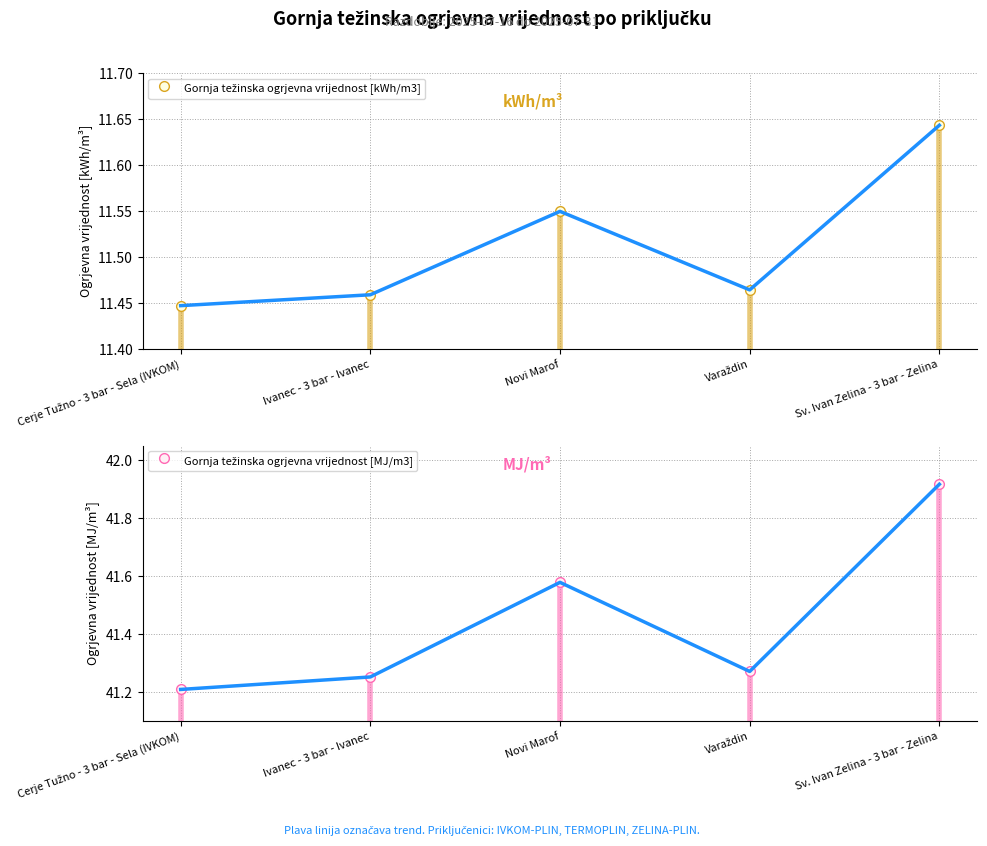

What are all the series names shown in the legend?

Gornja težinska ogrjevna vrijednost [kWh/m3], Gornja težinska ogrjevna vrijednost [MJ/m3]